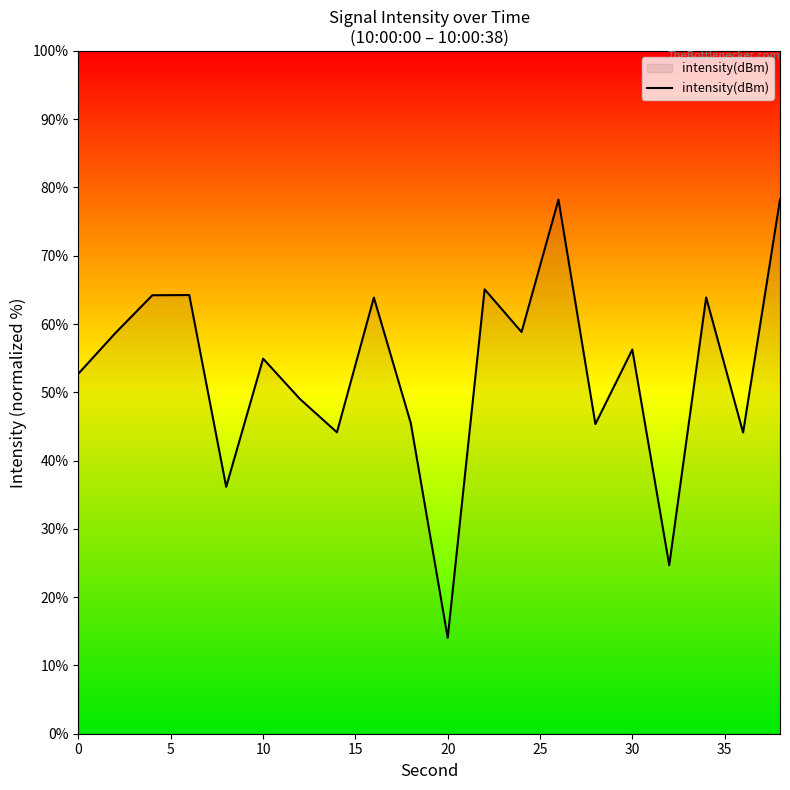

What is the smallest value displayed?

14.0